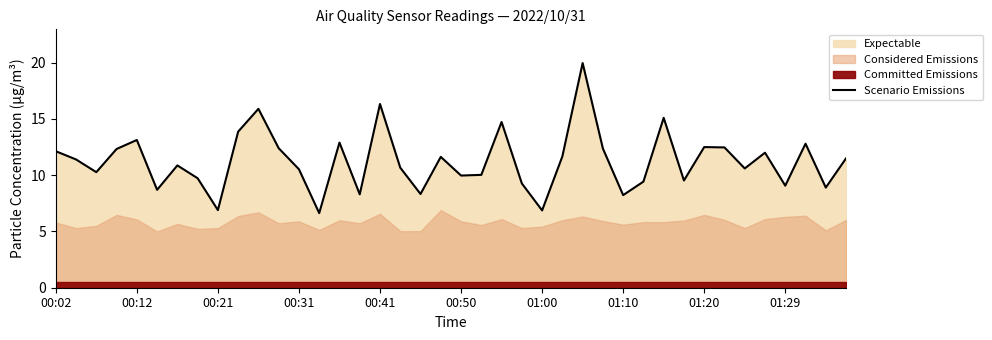

Reading left to right, extract all data points from this chart.

12.1	11.4	10.3	12.3	13.1	8.7	10.9	9.7	6.9	13.9	15.9	12.4	10.5	6.6	12.9	8.3	16.3	10.7	8.3	11.6	10.0	10.0	14.7	9.3	6.9	11.7	20.0	12.4	8.2	9.4	15.1	9.5	12.5	12.5	10.6	12.0	9.1	12.8	8.9	11.5